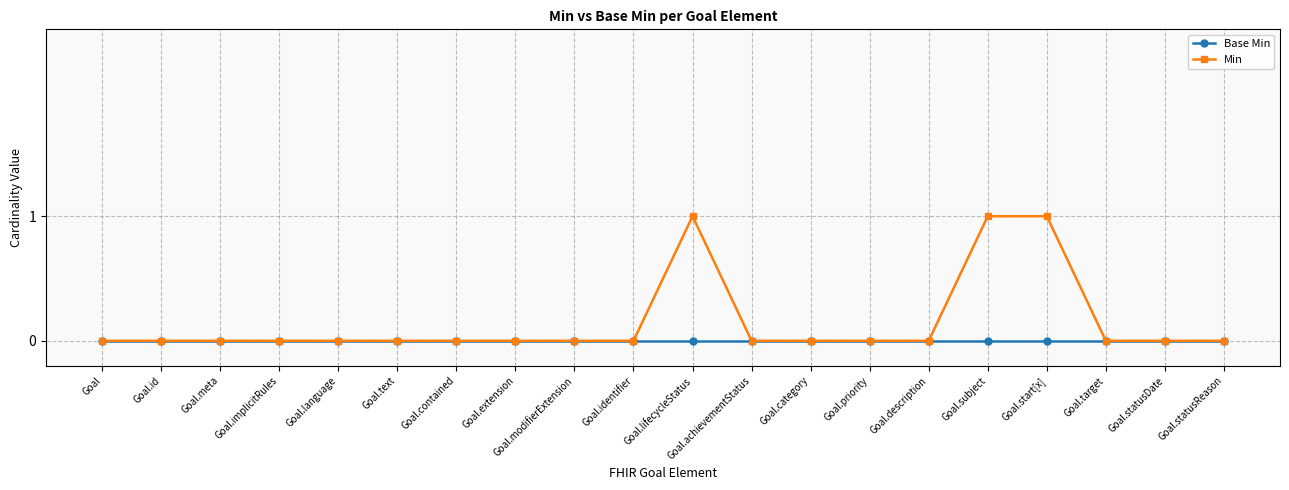

List the series in order of their peak value, lowest first.

Base Min, Min